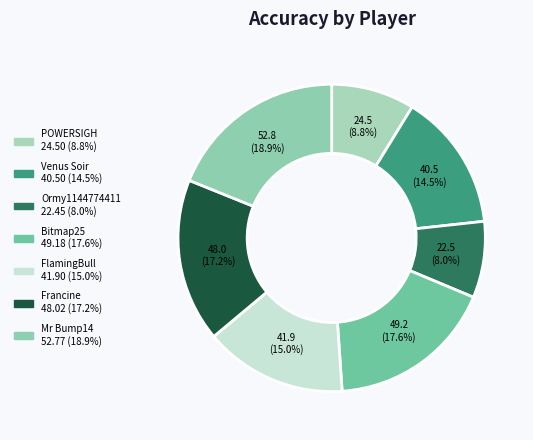

Is there any slice that represents more than half of the pie?

No